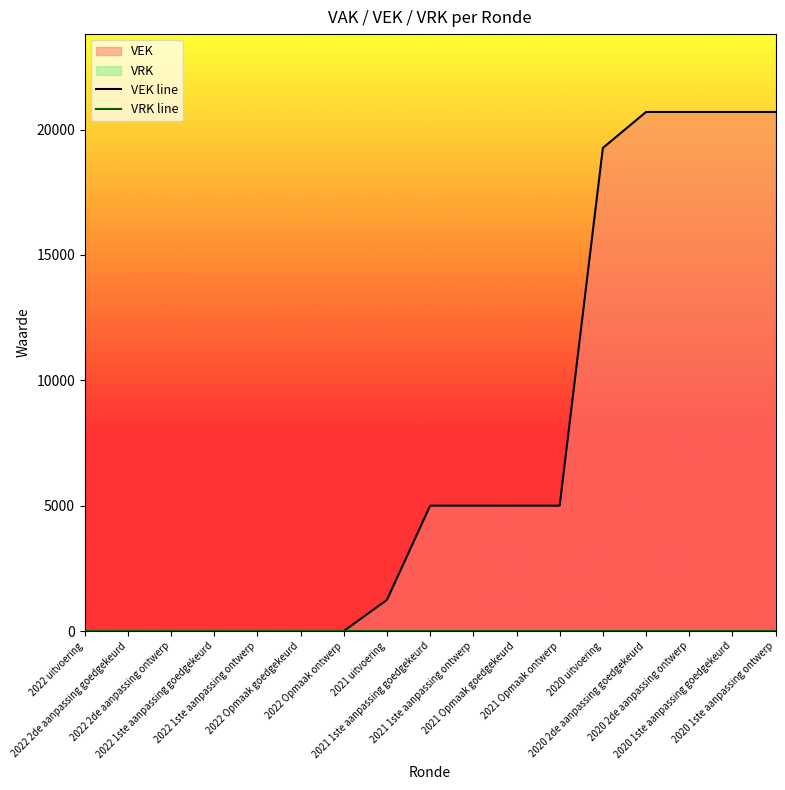

What is the greatest value displayed?

20700